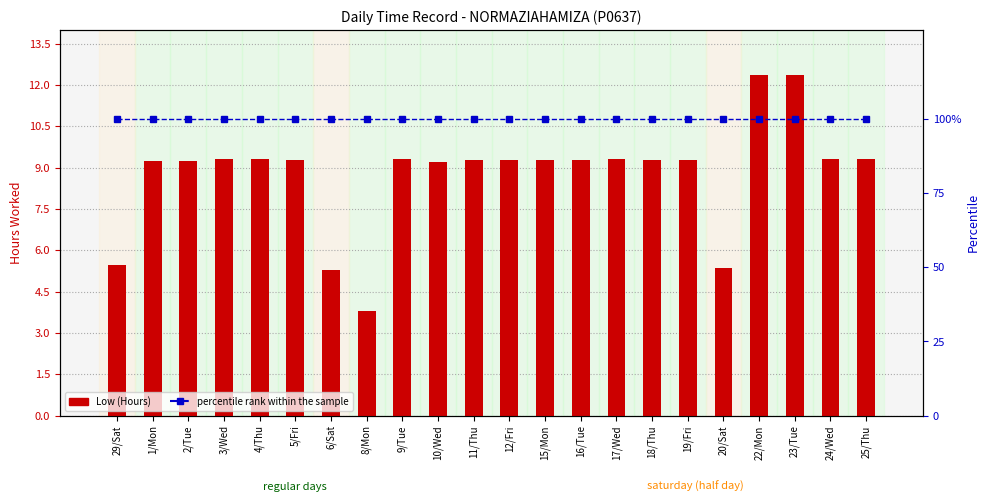

Reading left to right, transcribe all the data shown in this chart.

Low (Hours): 29/Sat=5.5	1/Mon=9.2	2/Tue=9.2	3/Wed=9.3	4/Thu=9.3	5/Fri=9.3	6/Sat=5.3	8/Mon=3.8	9/Tue=9.3	10/Wed=9.2	11/Thu=9.3	12/Fri=9.3	15/Mon=9.3	16/Tue=9.3	17/Wed=9.3	18/Thu=9.3	19/Fri=9.3	20/Sat=5.4	22/Mon=12.4	23/Tue=12.4	24/Wed=9.3	25/Thu=9.3
percentile rank within the sample: 29/Sat=100.0	1/Mon=100.0	2/Tue=100.0	3/Wed=100.0	4/Thu=100.0	5/Fri=100.0	6/Sat=100.0	8/Mon=100.0	9/Tue=100.0	10/Wed=100.0	11/Thu=100.0	12/Fri=100.0	15/Mon=100.0	16/Tue=100.0	17/Wed=100.0	18/Thu=100.0	19/Fri=100.0	20/Sat=100.0	22/Mon=100.0	23/Tue=100.0	24/Wed=100.0	25/Thu=100.0